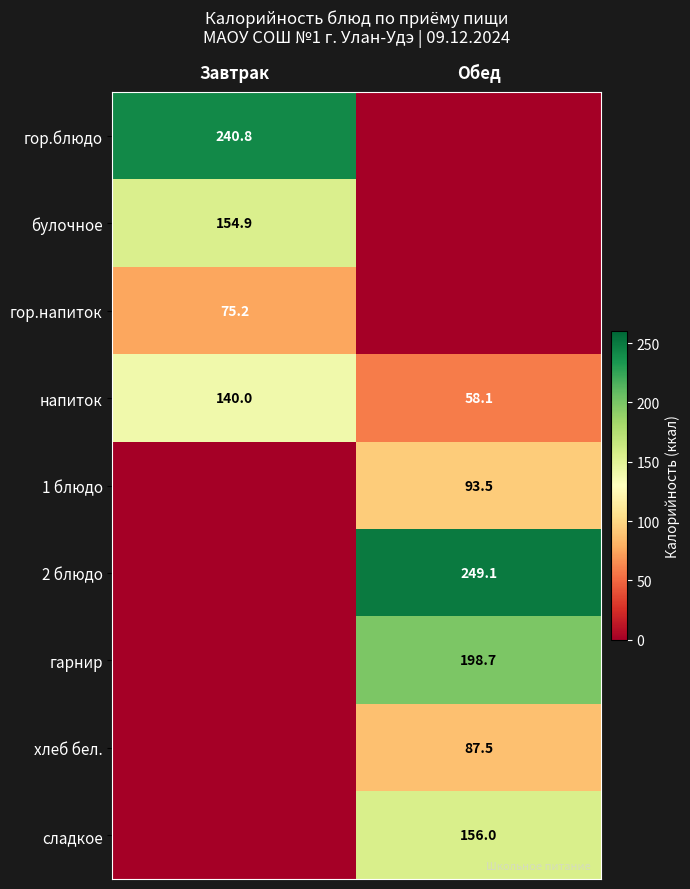

What is the total value across all series at Обед?

842.9